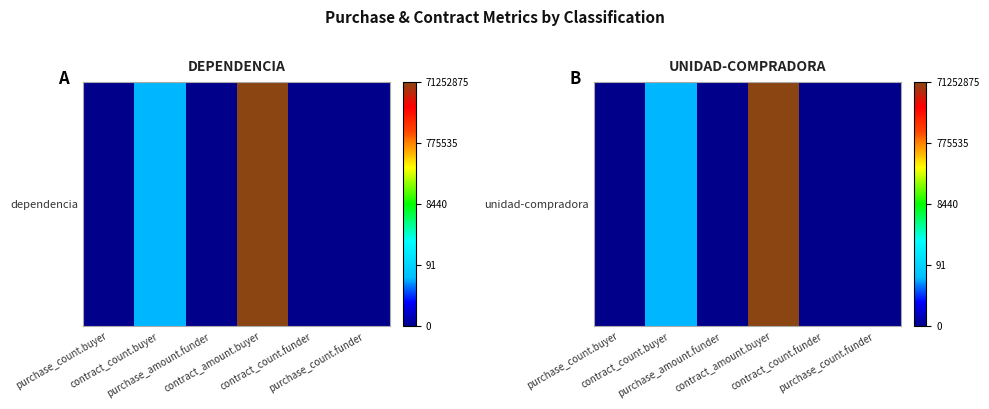

What is the difference between the maximum and minimum values?

18.1